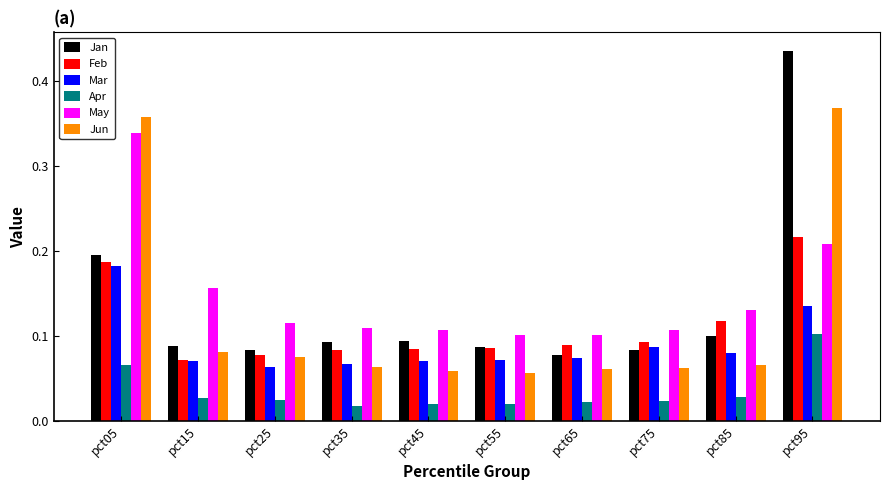

Count the Feb values in the range 0 to 1.

10